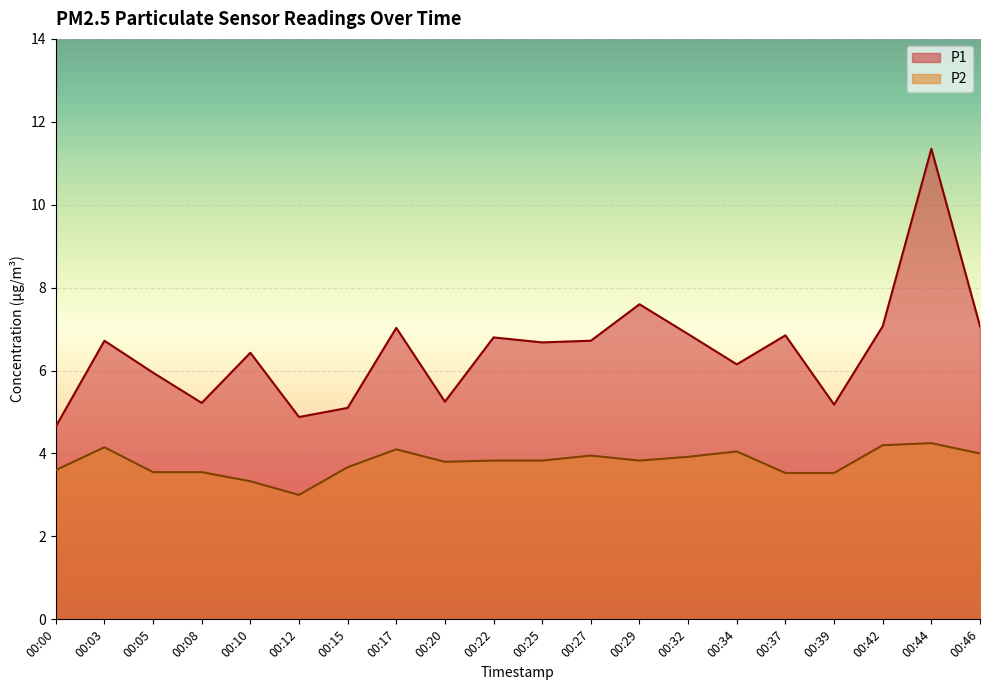

Reading right to left, transcribe all the data shown in this chart.

P1: 7.1	11.3	7.1	5.2	6.8	6.2	6.9	7.6	6.7	6.7	6.8	5.2	7.0	5.1	4.9	6.4	5.2	6.0	6.7	4.7
P2: 4.0	4.2	4.2	3.5	3.5	4.0	3.9	3.8	4.0	3.8	3.8	3.8	4.1	3.7	3.0	3.3	3.5	3.5	4.2	3.6